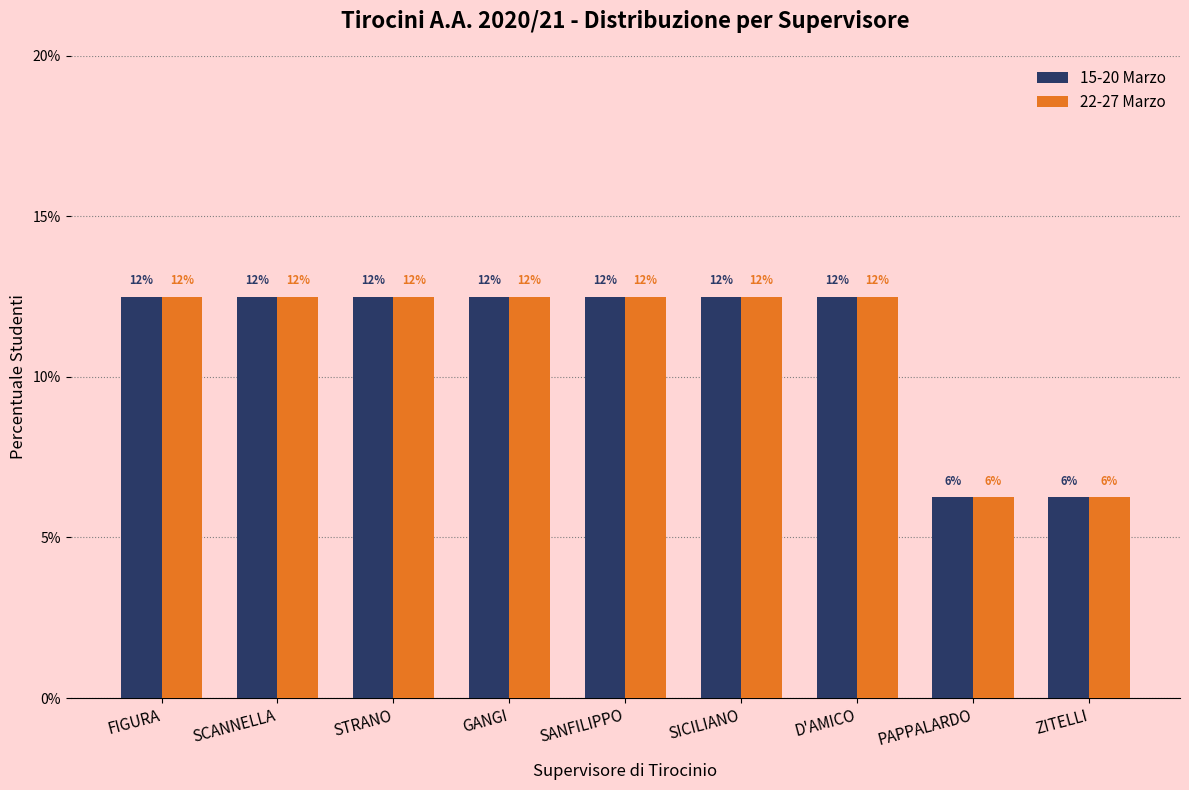

What is the label of the 5th bar from the left?

SANFILIPPO